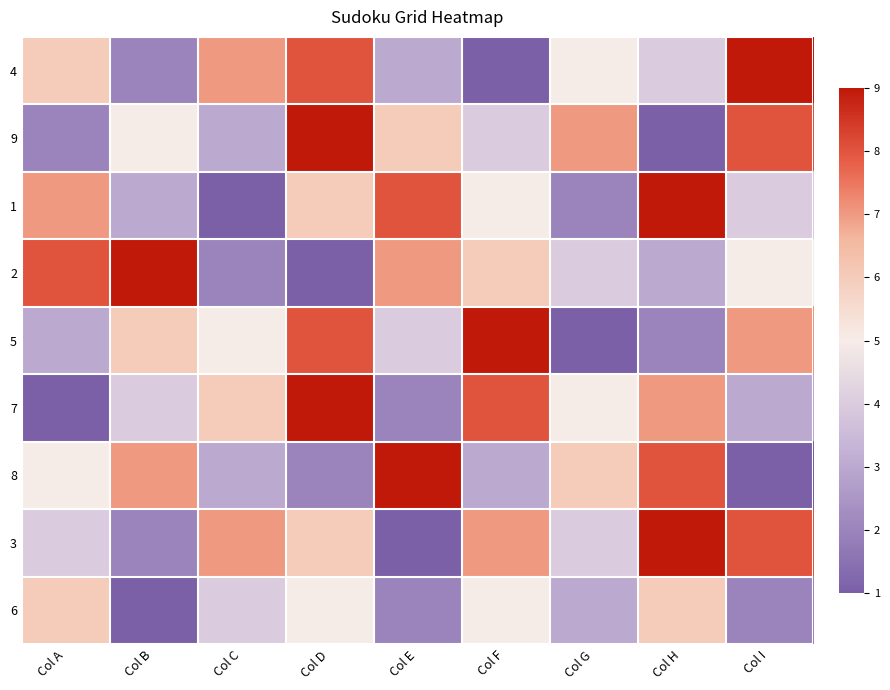

Which label corresponds to the largest value in the chart?

Col I